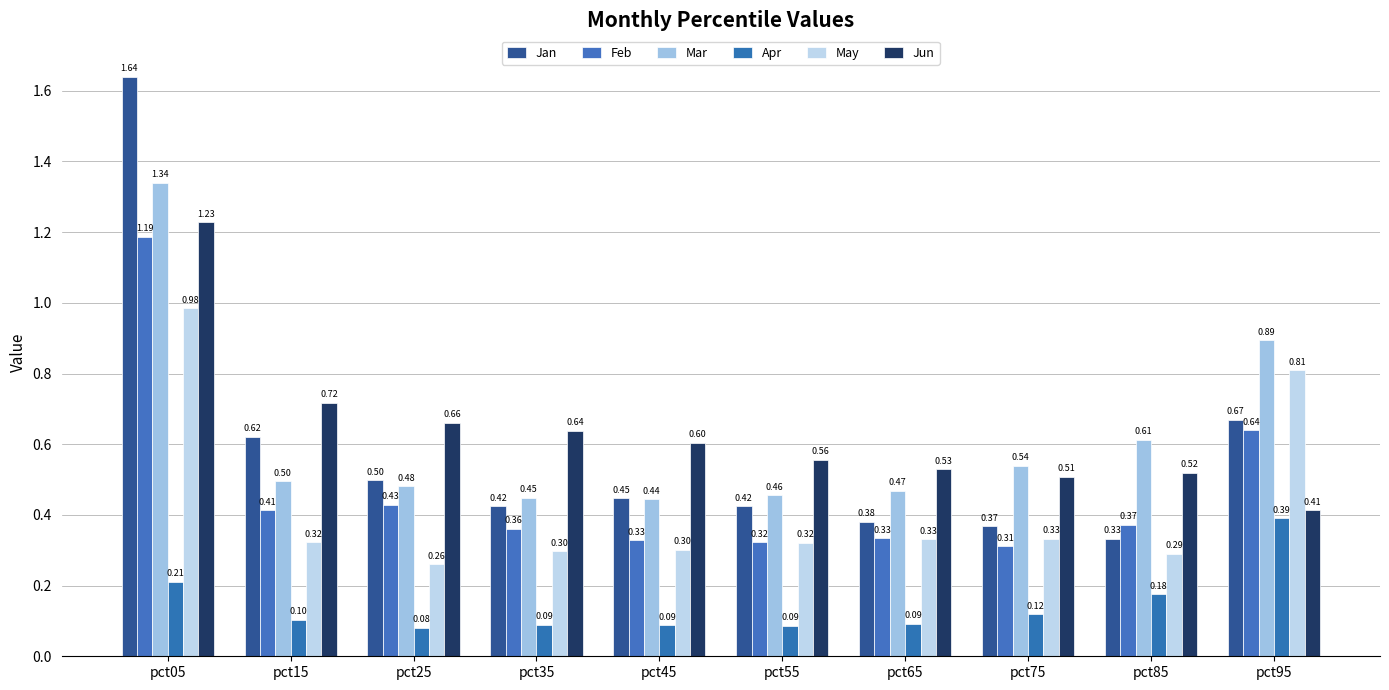

At which category does the chart reach its peak across all series?

pct05